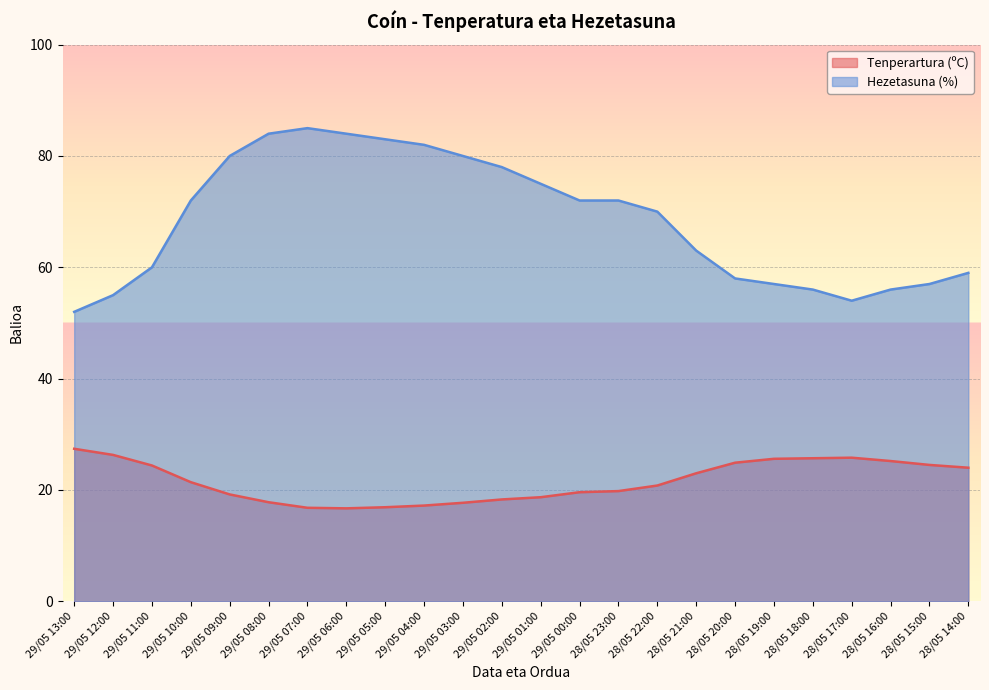

How many values in the Tenperartura (ºC) series exceed 21?

12